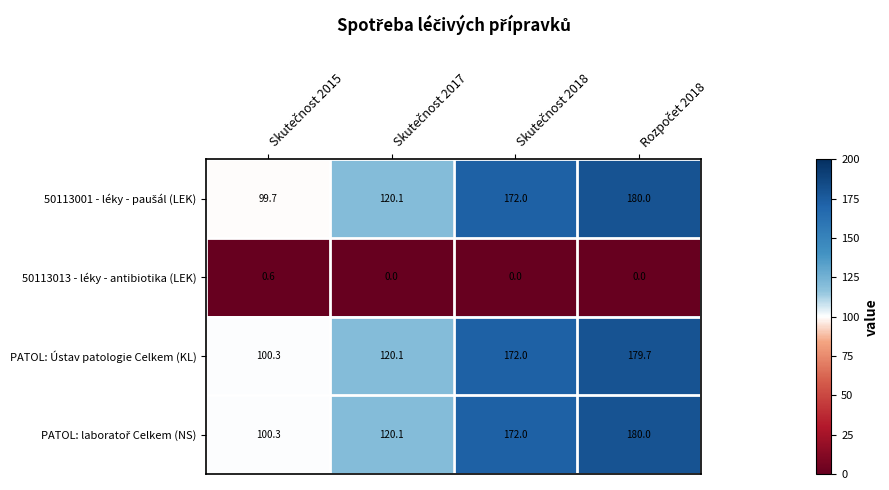

What is the maximum value shown in the chart?

180.0